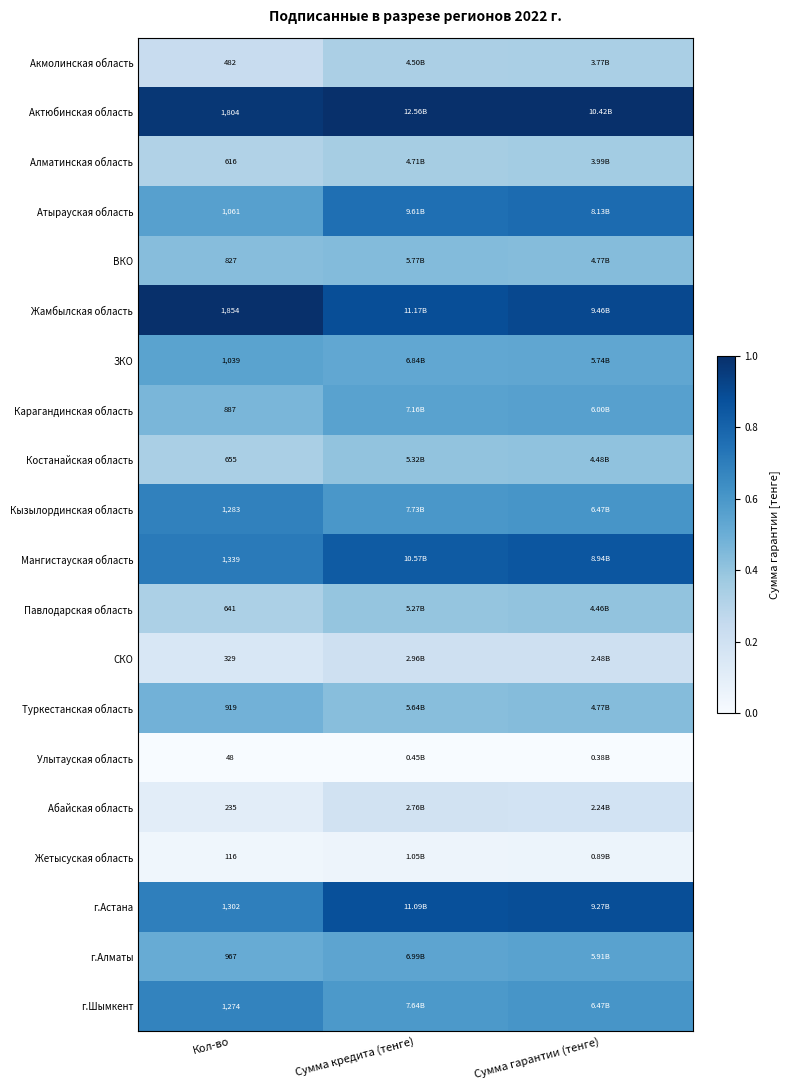

Is the value of Абайская область at Кол-во greater than the value of Алматинская область at Кол-во?

No